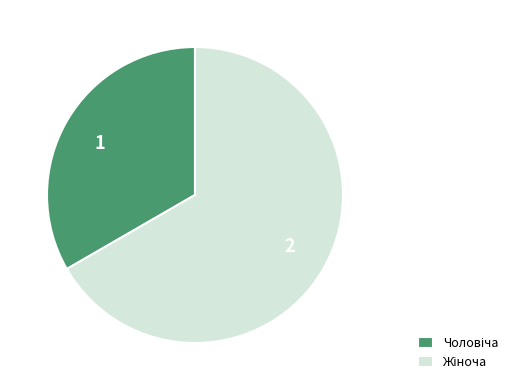

Approximately how many times larger is the value at 2 compared to 1?

2.0